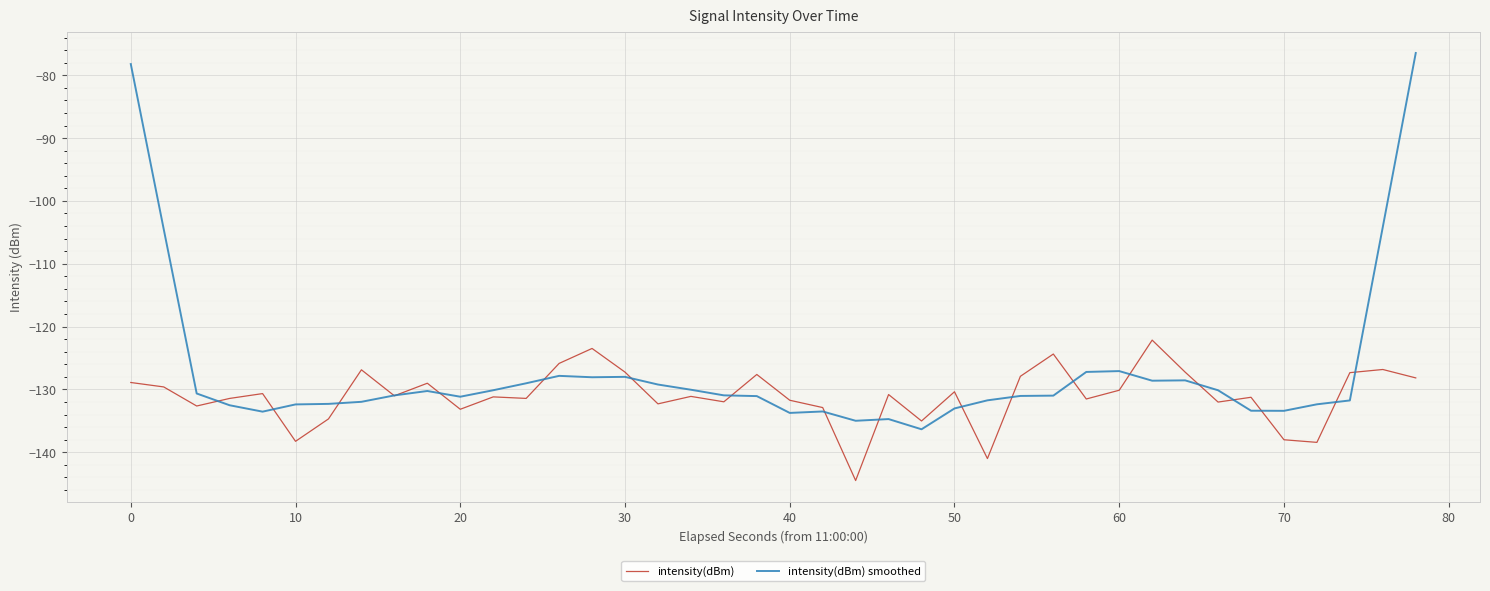

True or false: intensity(dBm) and intensity(dBm) smoothed cross at least once.

True